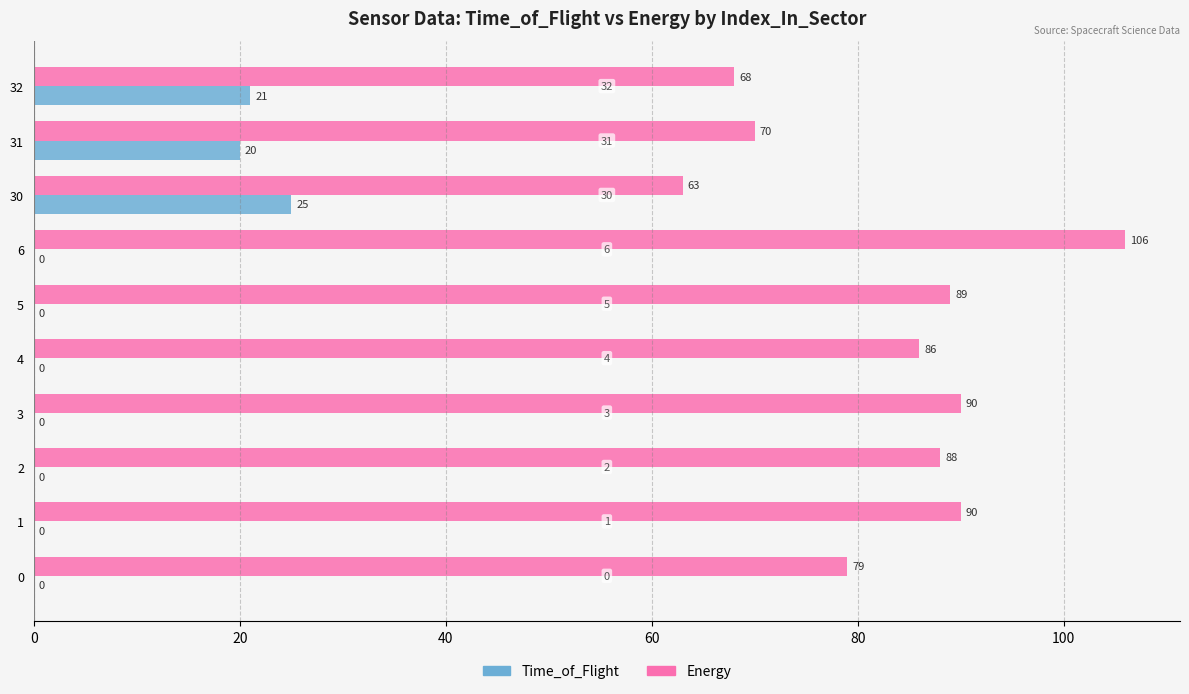

Where is Energy nearest to the value 84?

4